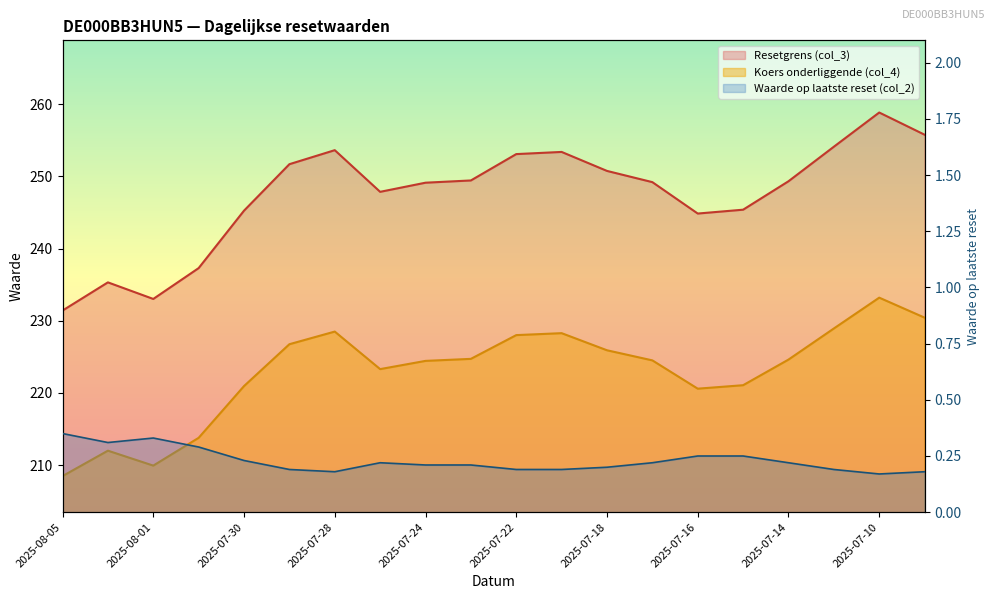

Is it true that Koers onderliggende (col_4) equals 63.1 at 2025-07-29?

False